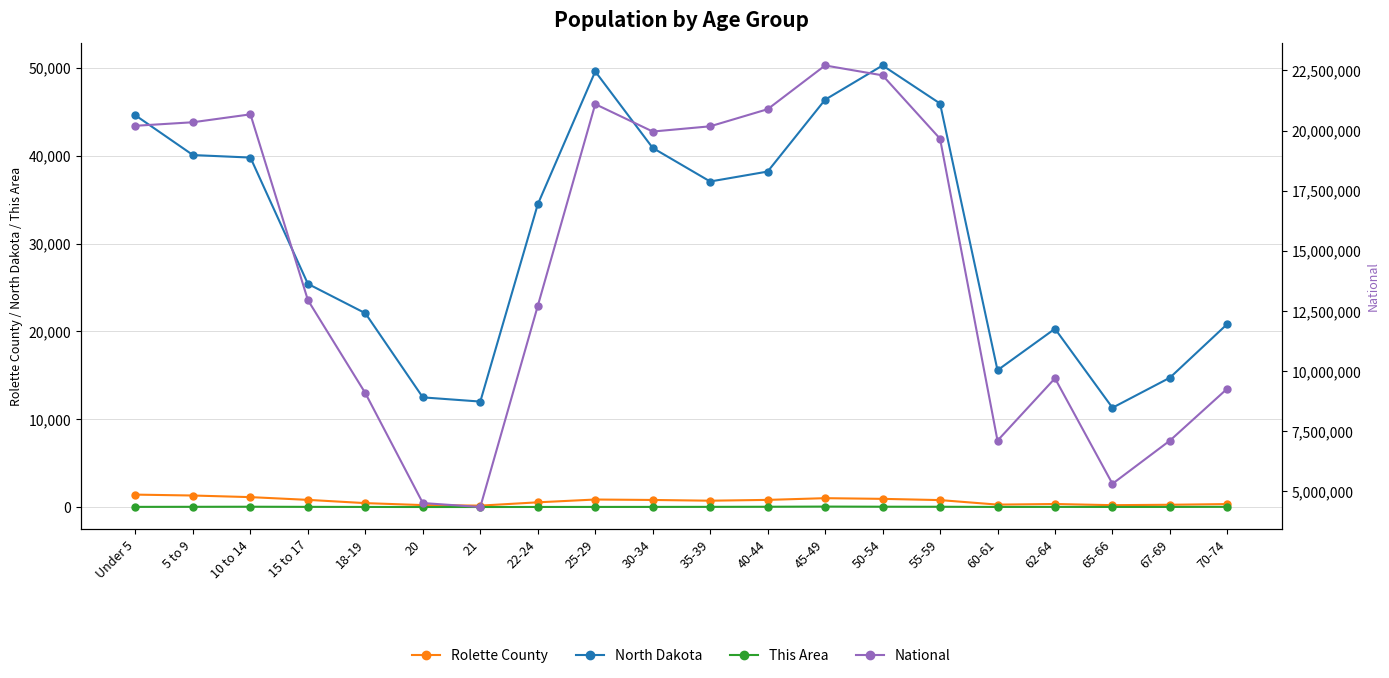

What is the difference between the maximum and minimum values in the This Area series?

49